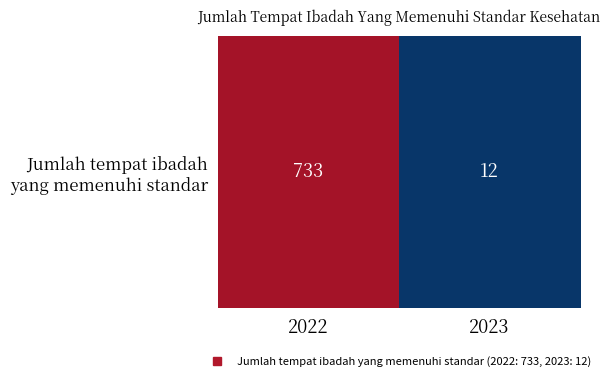

At which label is the value closest to 372?

2023